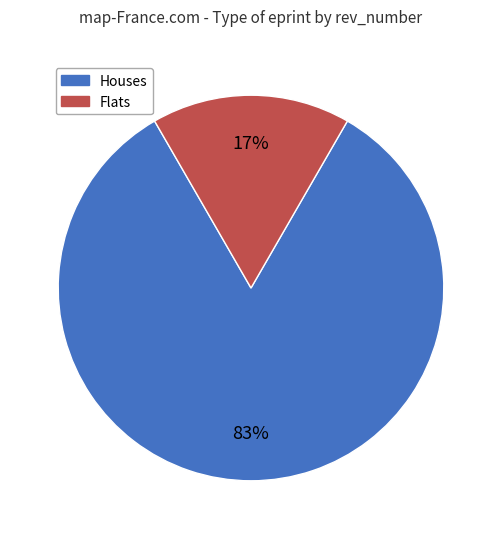

To the nearest percent, what is the average slice percentage?

50%